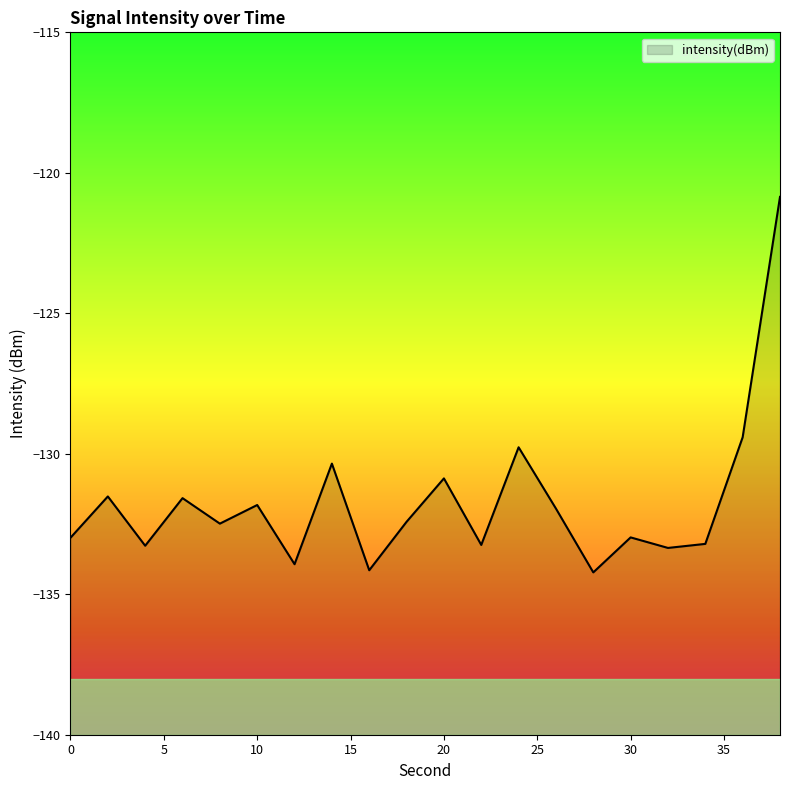

What is the difference between the maximum and second lowest values?

13.3